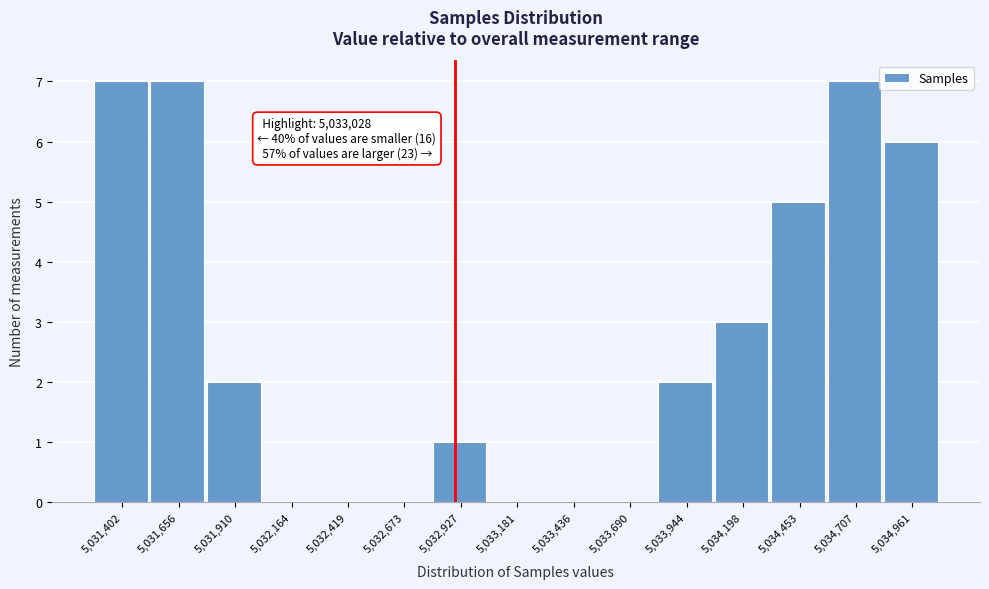

Reading left to right, transcribe all the data shown in this chart.

5,031,402=7	5,031,656=7	5,031,910=2	5,032,164=0	5,032,419=0	5,032,673=0	5,032,927=1	5,033,181=0	5,033,436=0	5,033,690=0	5,033,944=2	5,034,198=3	5,034,453=5	5,034,707=7	5,034,961=6